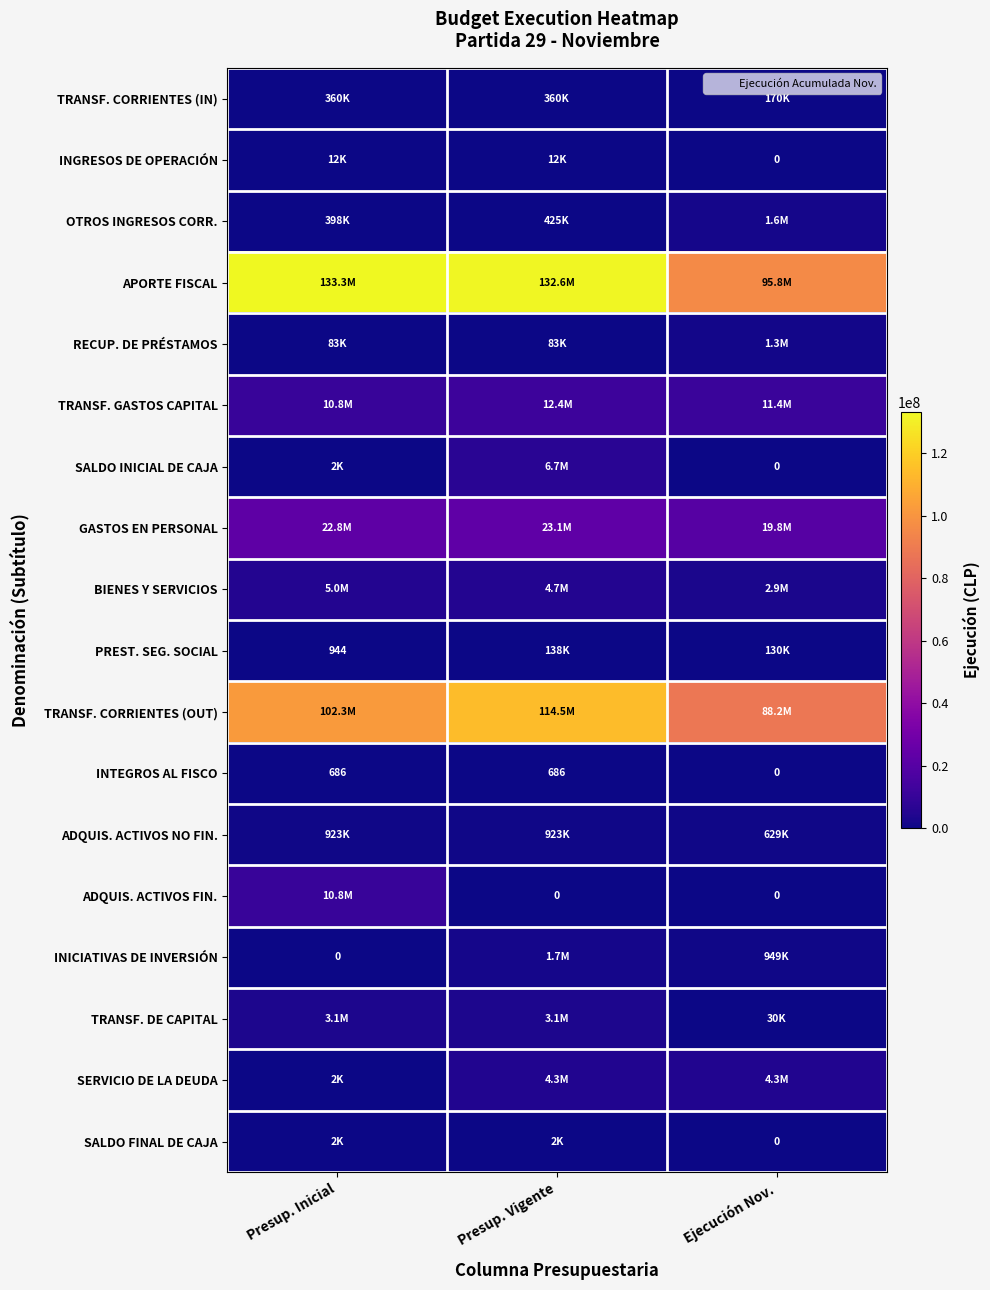

What is the difference between the second highest and minimum values in the TRANSF. DE CAPITAL series?

3117605